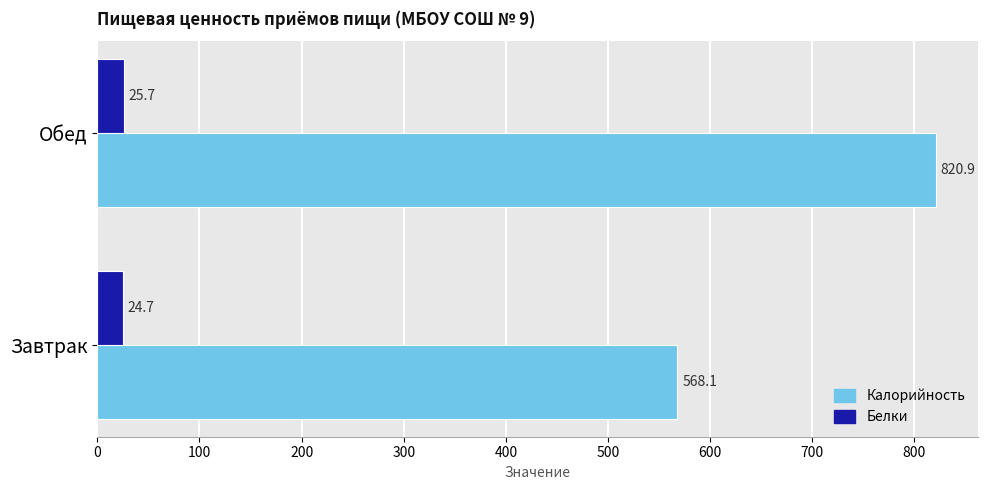

Where is Калорийность nearest to the value 694?

Завтрак